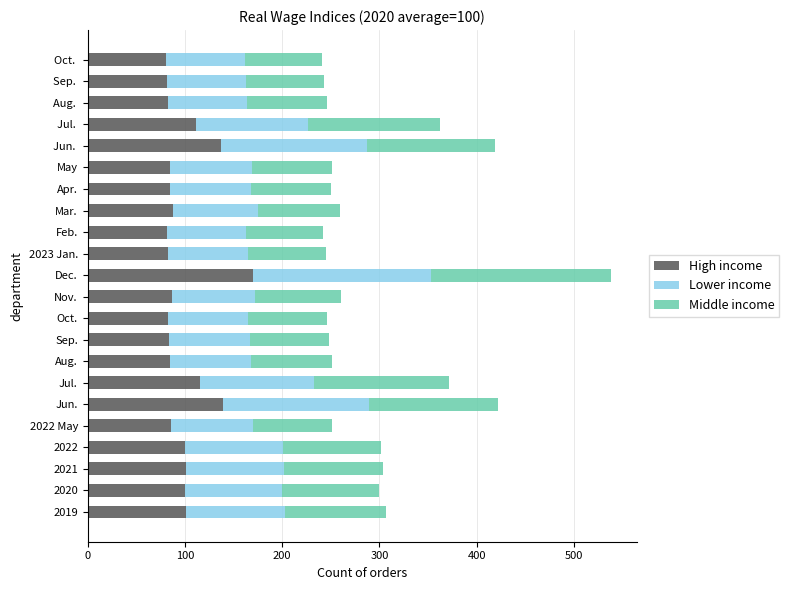

What is the sum of the High income values at Jun.  and Oct. ?

217.7